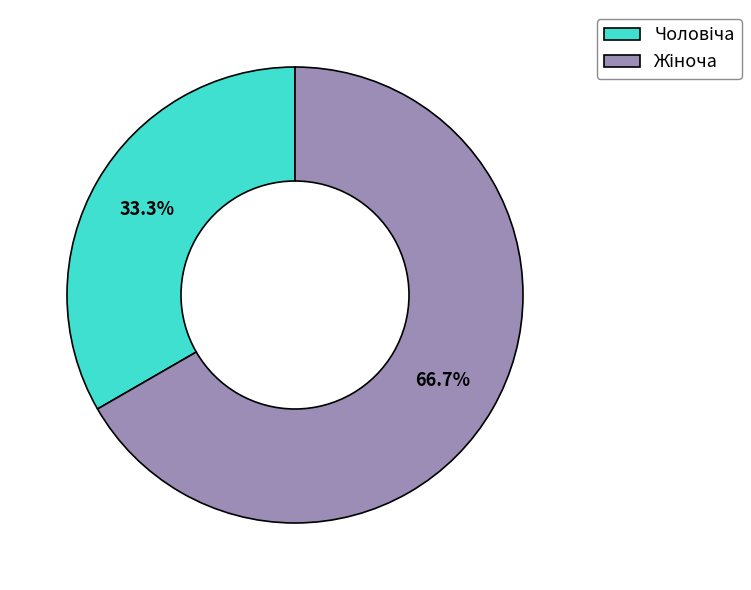

How many slices are in this pie chart?

2